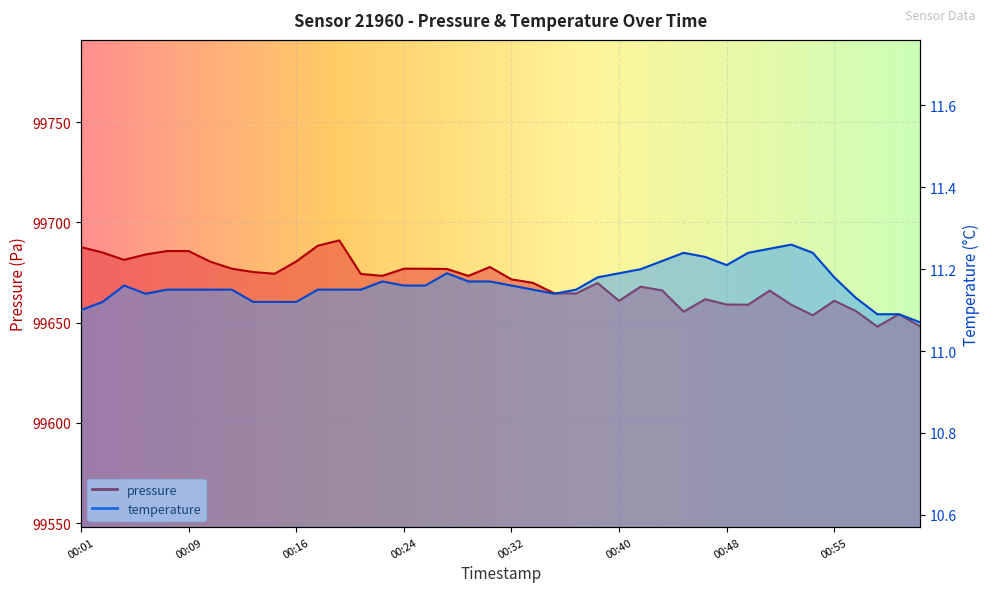

The value of pressure at 00:45 is 149733.5. True or false?

False